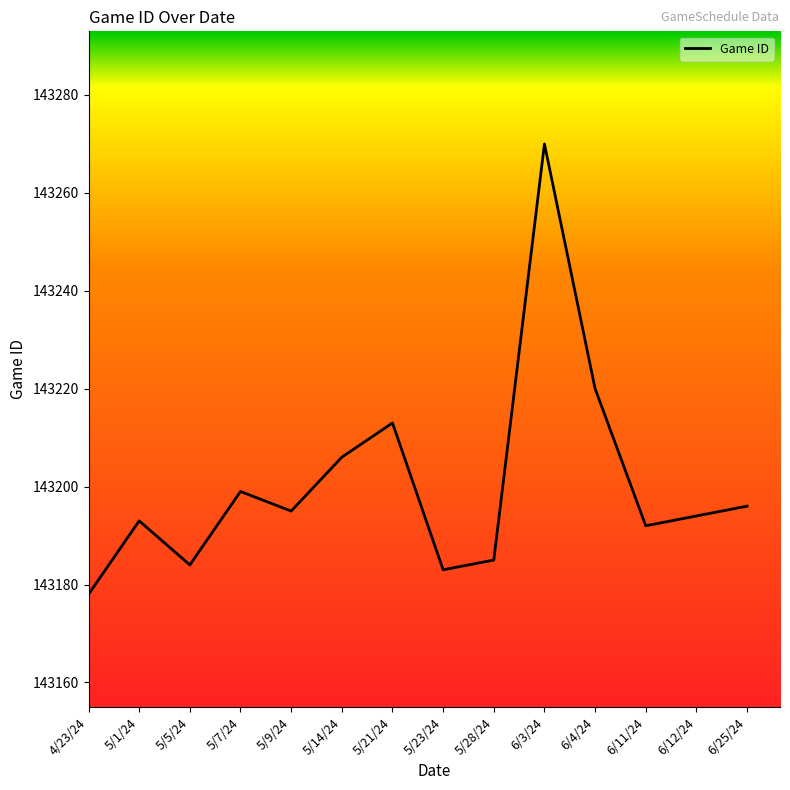

What is the smallest value displayed?

143178